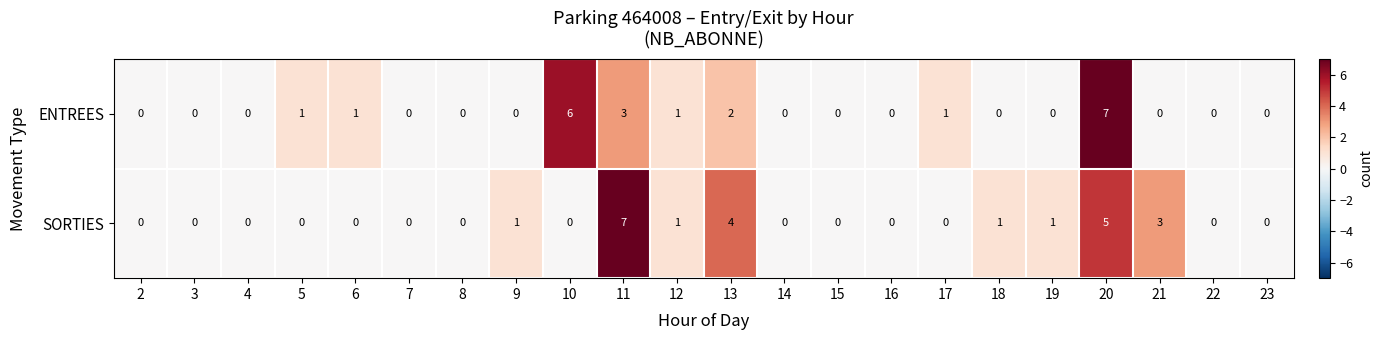

What is the difference between the maximum and minimum values in the SORTIES series?

7